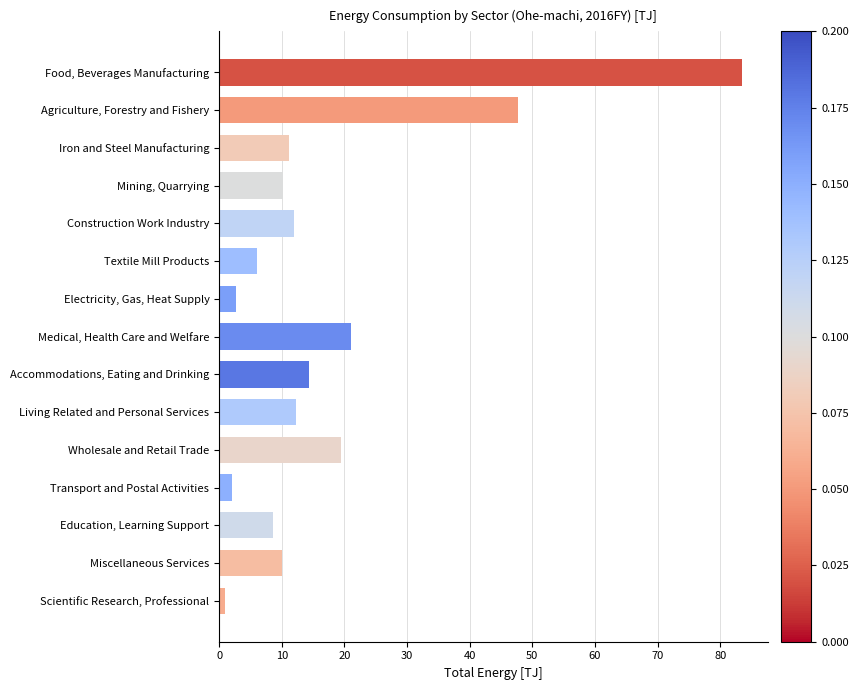

What is the ratio of the value at Education, Learning Support to the value at Electricity, Gas, Heat Supply?

3.2